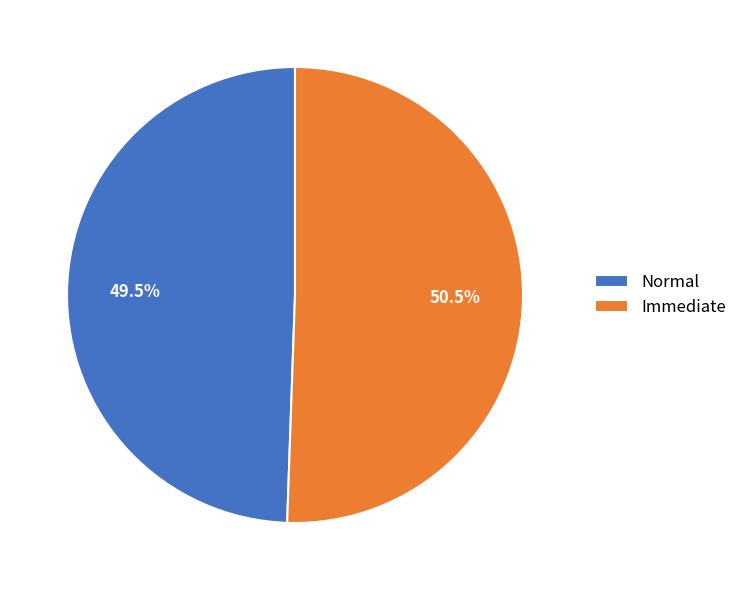

Which slice is the largest?

Immediate